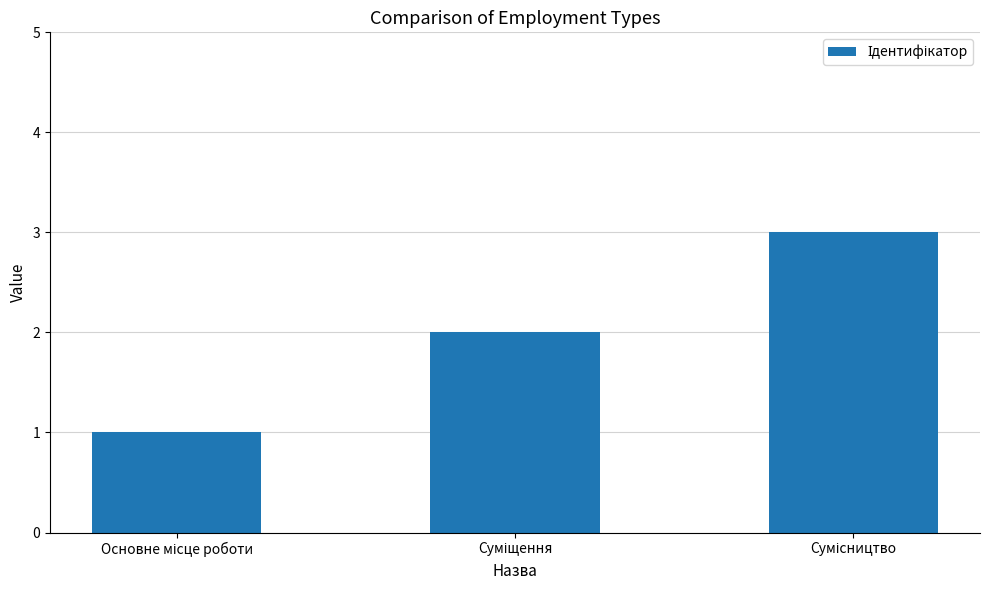

Count the values in the range 1 to 3.

3